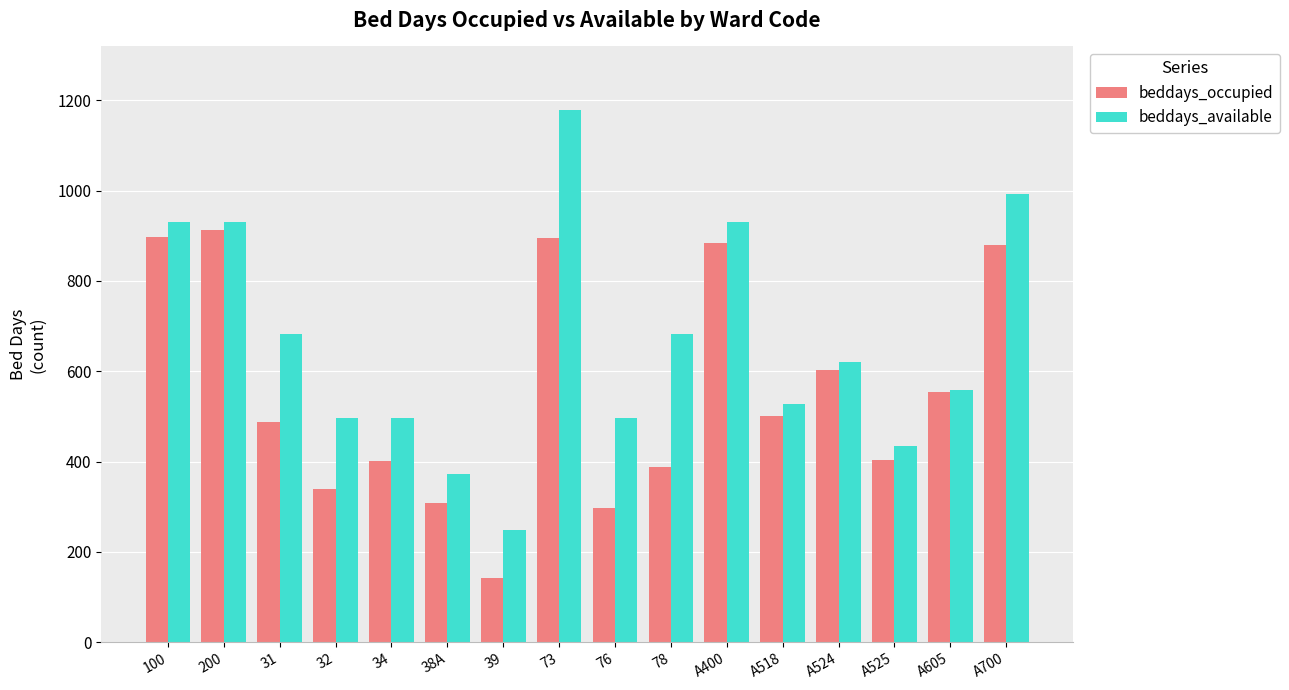

What is the difference between the beddays_occupied values at 31 and 38A?

180